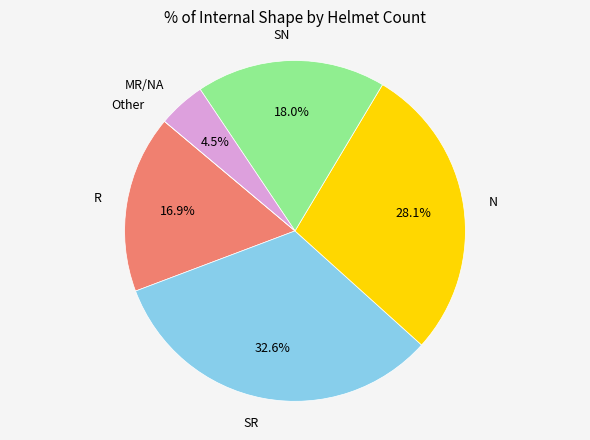

To the nearest percent, what portion does N represent?

28%